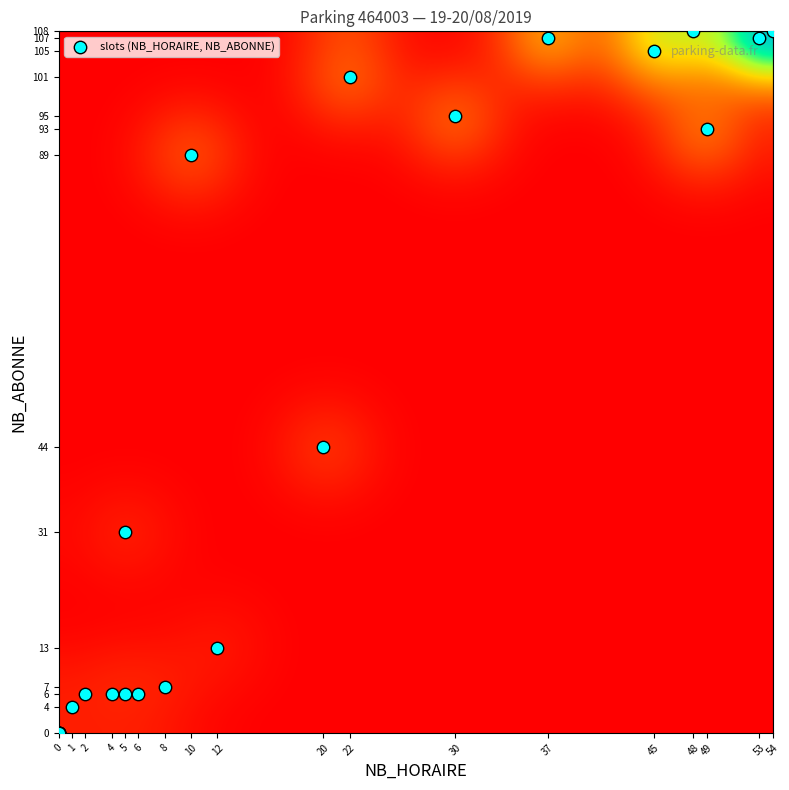

What Y value in the scatter plot is closest to 54?

44